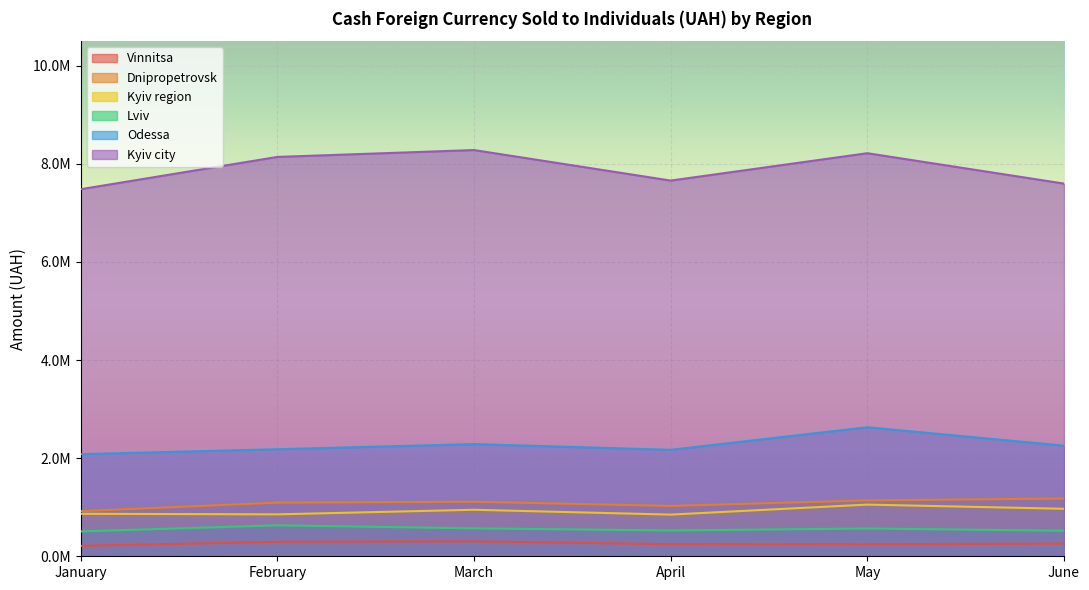

Which category has the highest value in the Kyiv city series?

March